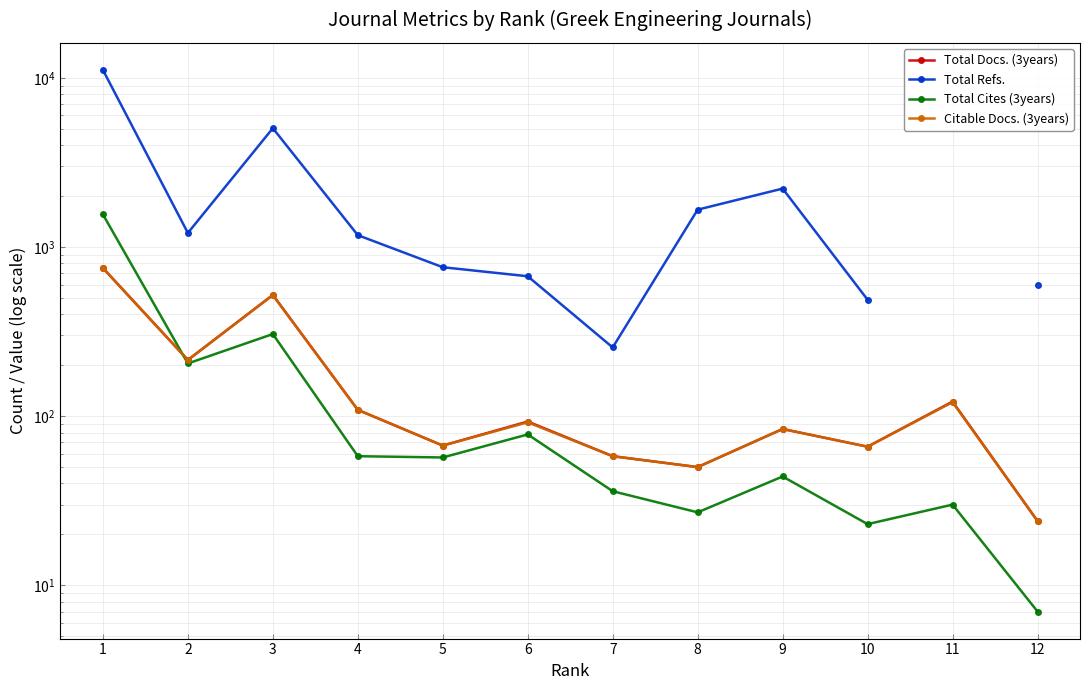

True or false: Citable Docs. (3years) and Total Refs. cross at least once.

False